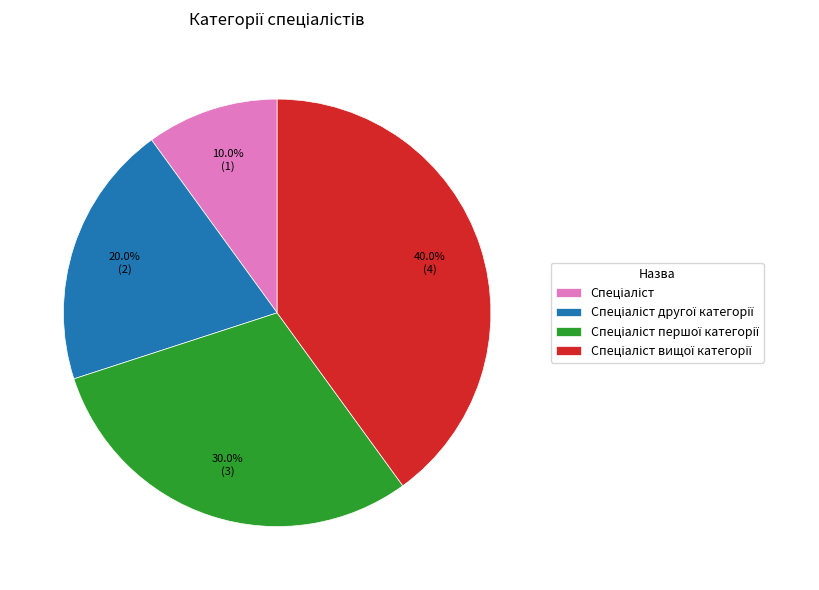

Does any single category account for the majority?

No